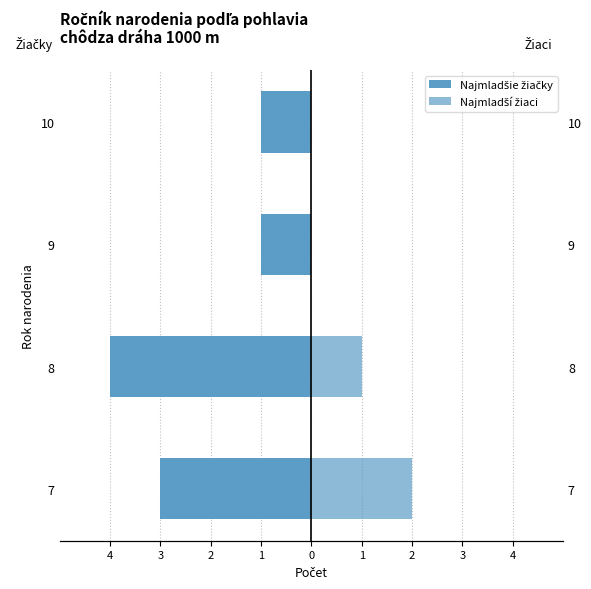

What are all the series names shown in the legend?

Najmladšie žiačky, Najmladší žiaci